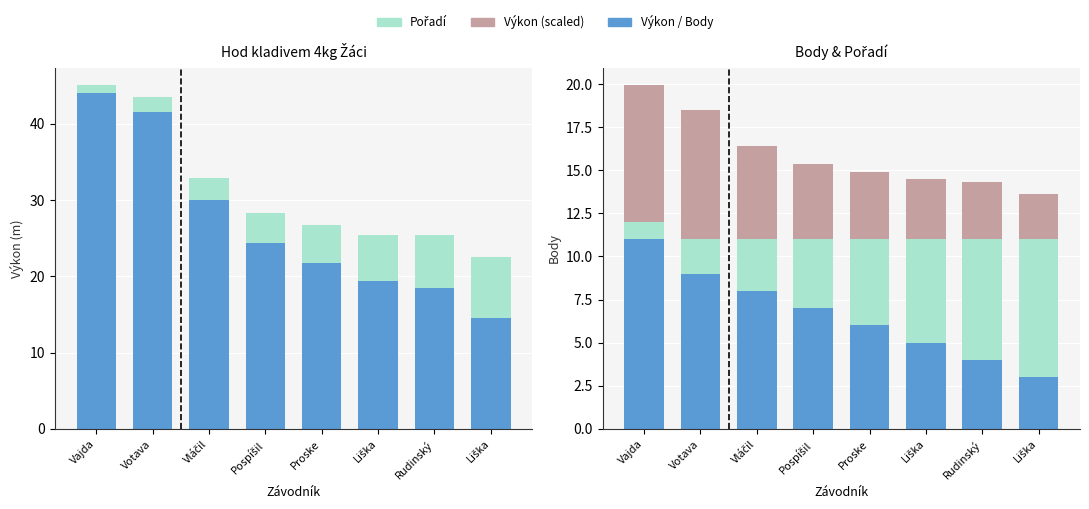

The Pořadí series shows 8.0 at Liška. True or false?

True